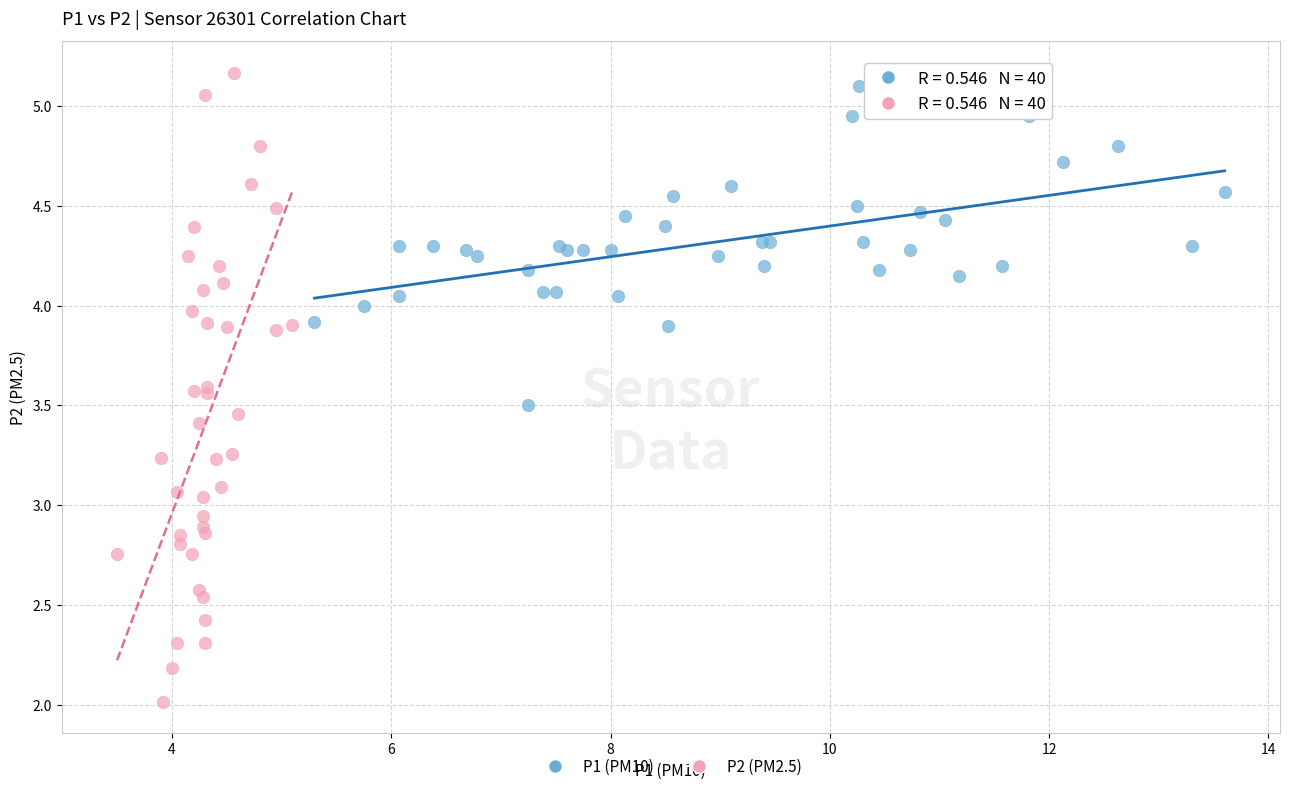

Which series reaches the minimum Y coordinate?

P2 (PM2.5)